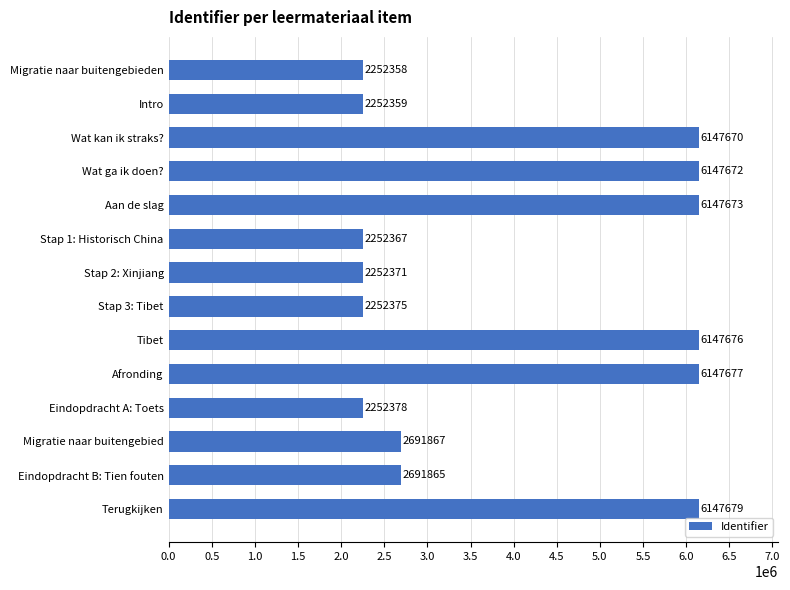

Are the bars horizontal?

Yes